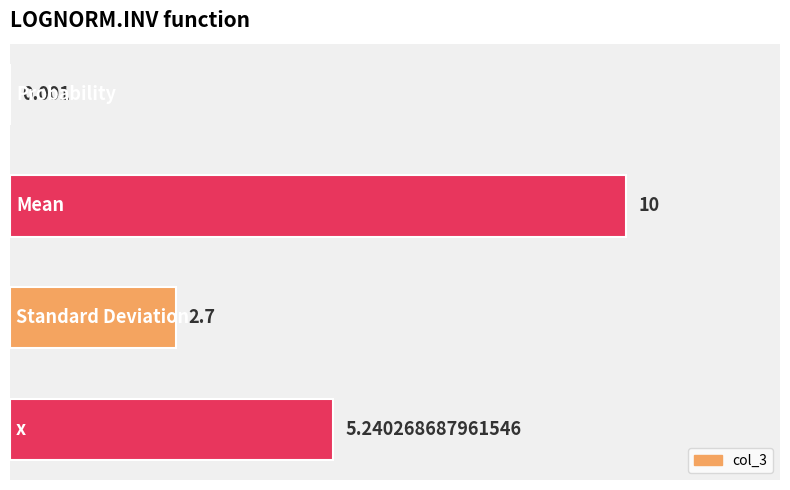

List the labels in order of value, largest first.

1, 3, 2, 0